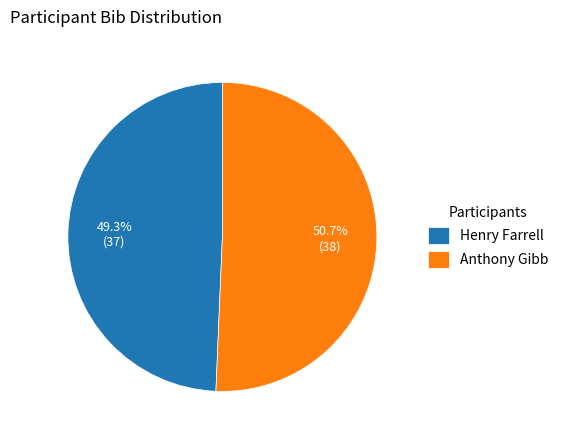

To the nearest percent, what is the combined percentage of Henry Farrell and Anthony Gibb?

100%